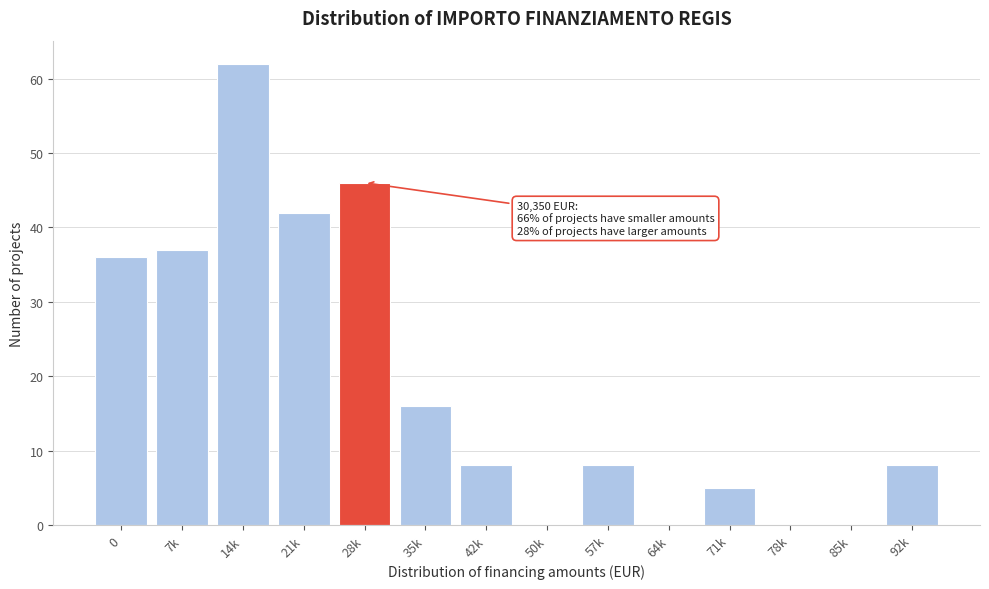

Reading right to left, list all the values displayed in this chart.

92k=8	85k=0	78k=0	71k=5	64k=0	57k=8	50k=0	42k=8	35k=16	28k=46	21k=42	14k=62	7k=37	0=36